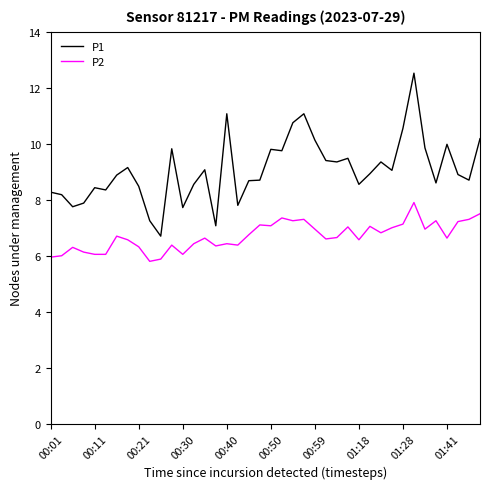

True or false: P2 and P1 intersect in this chart.

False